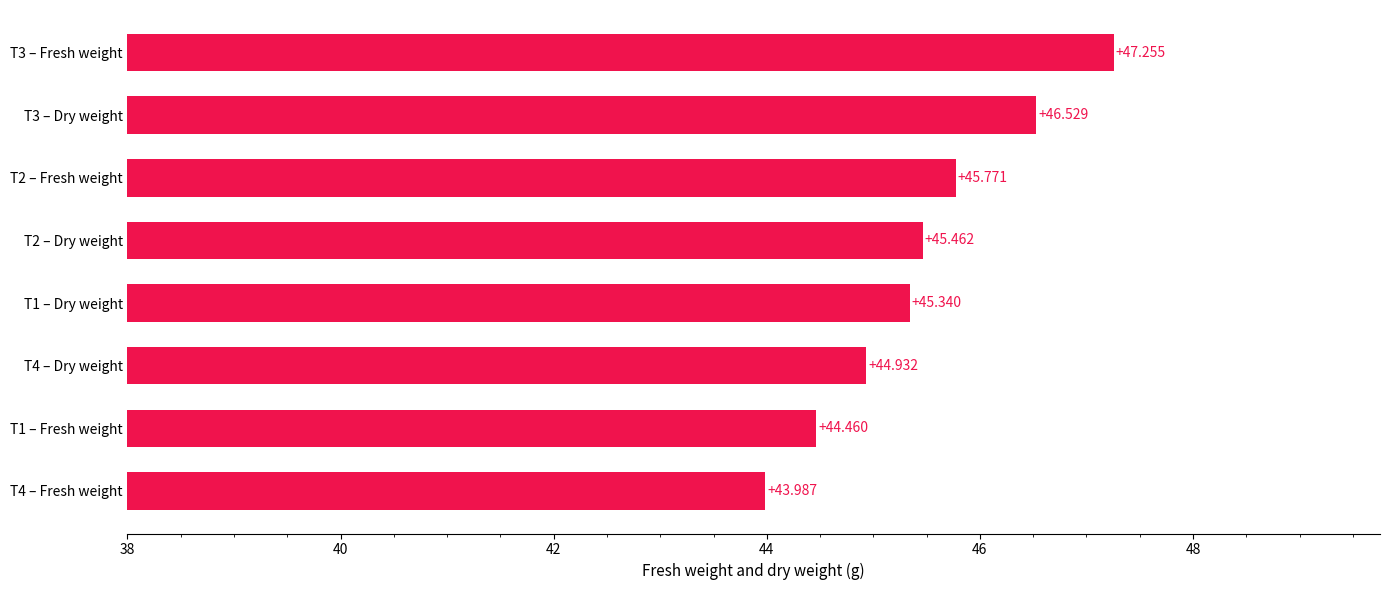

How many bars are there in total?

8